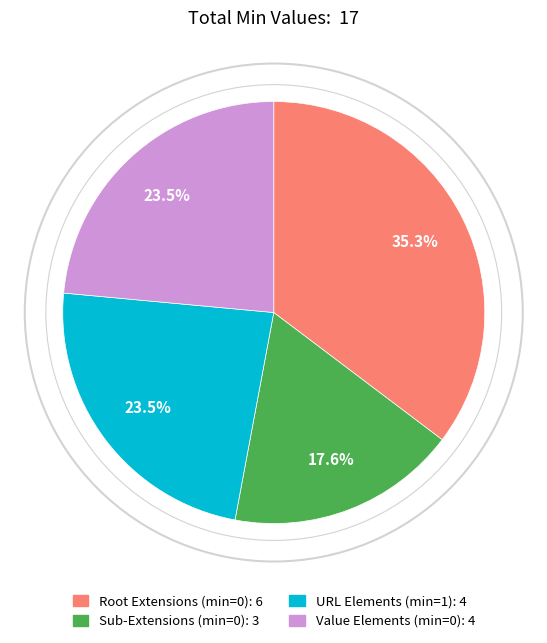

Does Root Extensions (min=0): 6 represent more than half of the total?

No